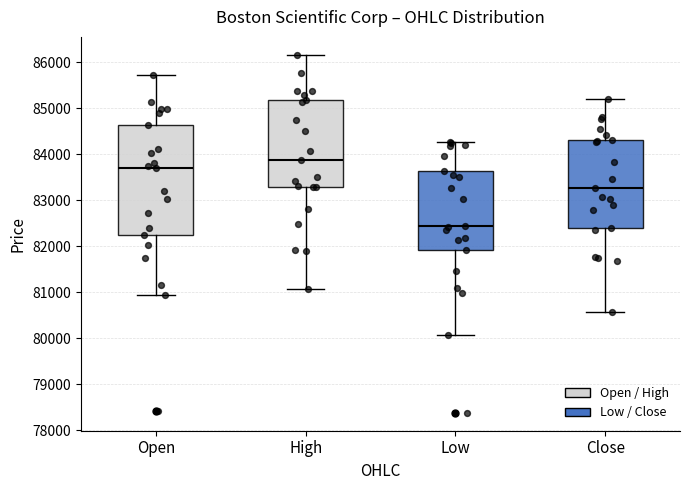

Which box is the tallest, from its lower edge to its upper edge?

Open